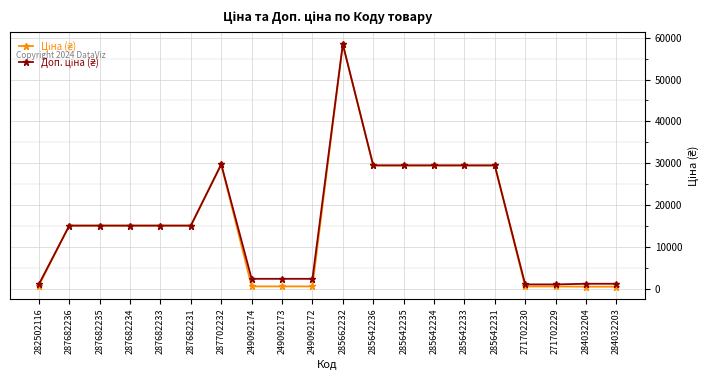

What is the greatest value displayed?

58426.5